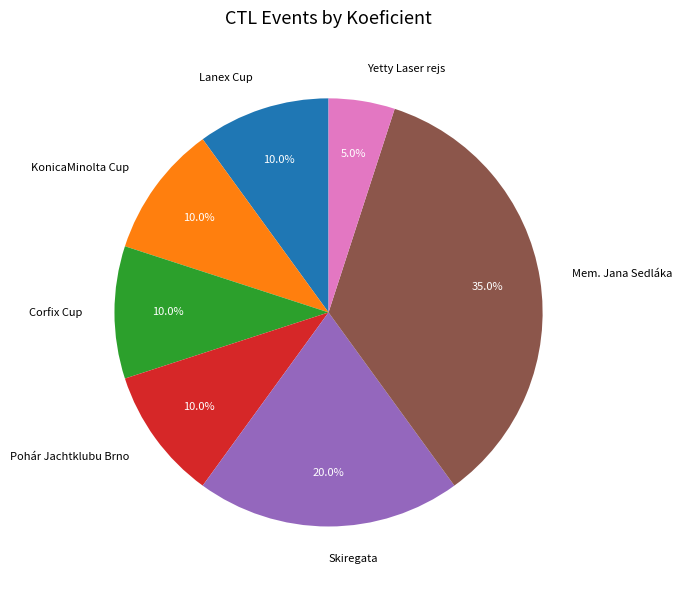

What percentage do Corfix Cup and Skiregata together represent?

30.0%